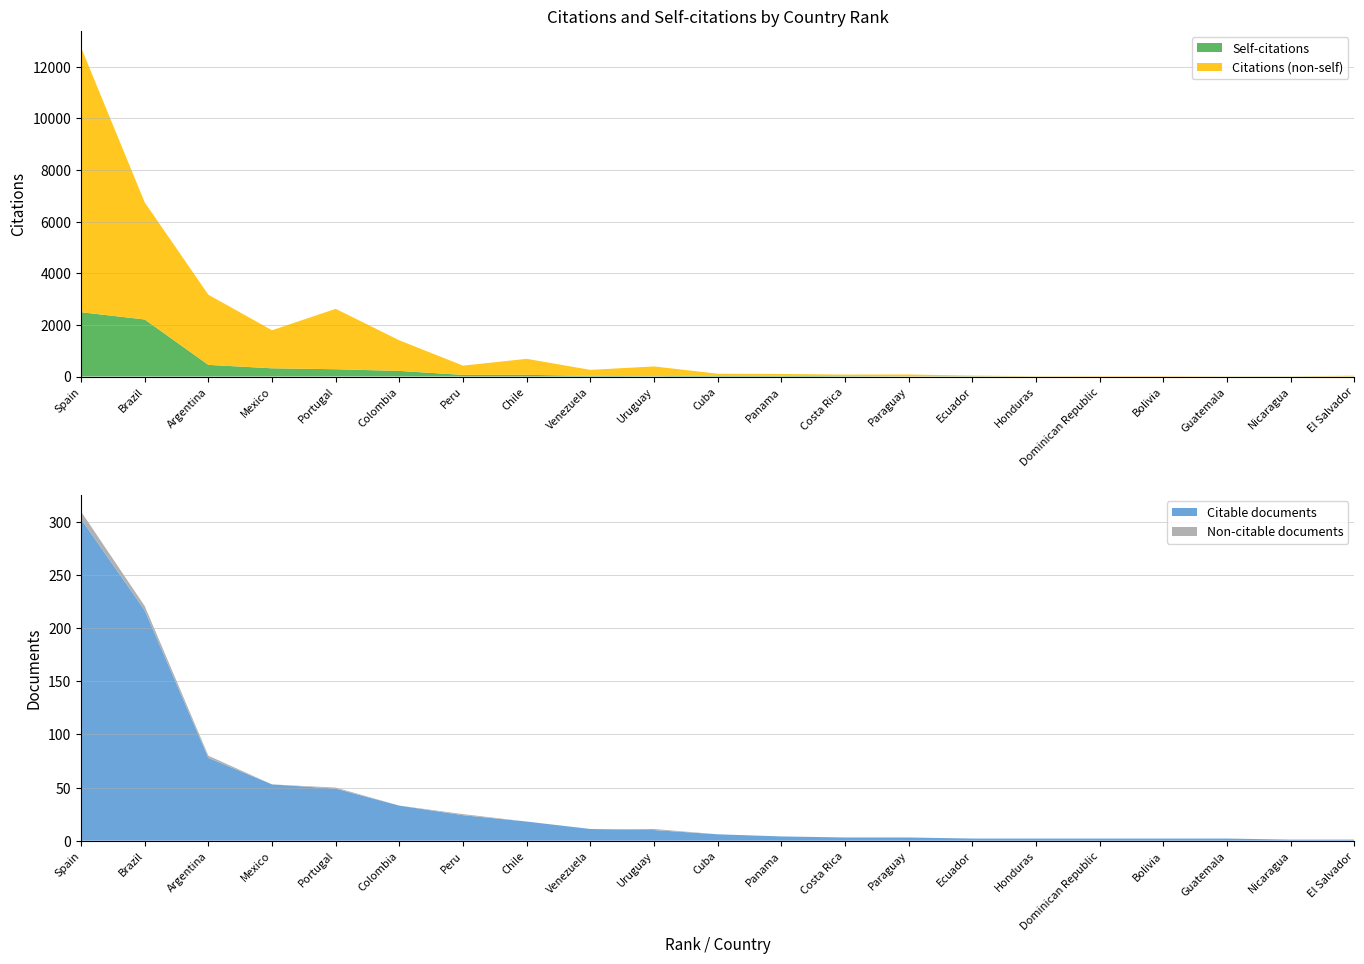

Reading left to right, transcribe all the data shown in this chart.

Documents: 1=310	2=221	3=80	4=53	5=50	6=33	7=25	8=18	9=11	10=11	11=6	12=4	13=3	14=3	15=2	16=2	17=2	18=2	19=2	20=1	21=1
Citable documents: 1=303	2=217	3=78	4=53	5=49	6=33	7=24	8=18	9=11	10=10	11=6	12=4	13=3	14=3	15=2	16=2	17=2	18=2	19=2	20=1	21=1
Citations: 1=12754	2=6748	3=3168	4=1792	5=2622	6=1401	7=422	8=685	9=257	10=390	11=108	12=98	13=74	14=78	15=35	16=13	17=16	18=16	19=9	20=10	21=32
Self-citations: 1=2491	2=2210	3=451	4=318	5=282	6=216	7=63	8=65	9=25	10=13	11=37	12=27	13=15	14=7	15=11	16=2	17=0	18=0	19=1	20=4	21=3